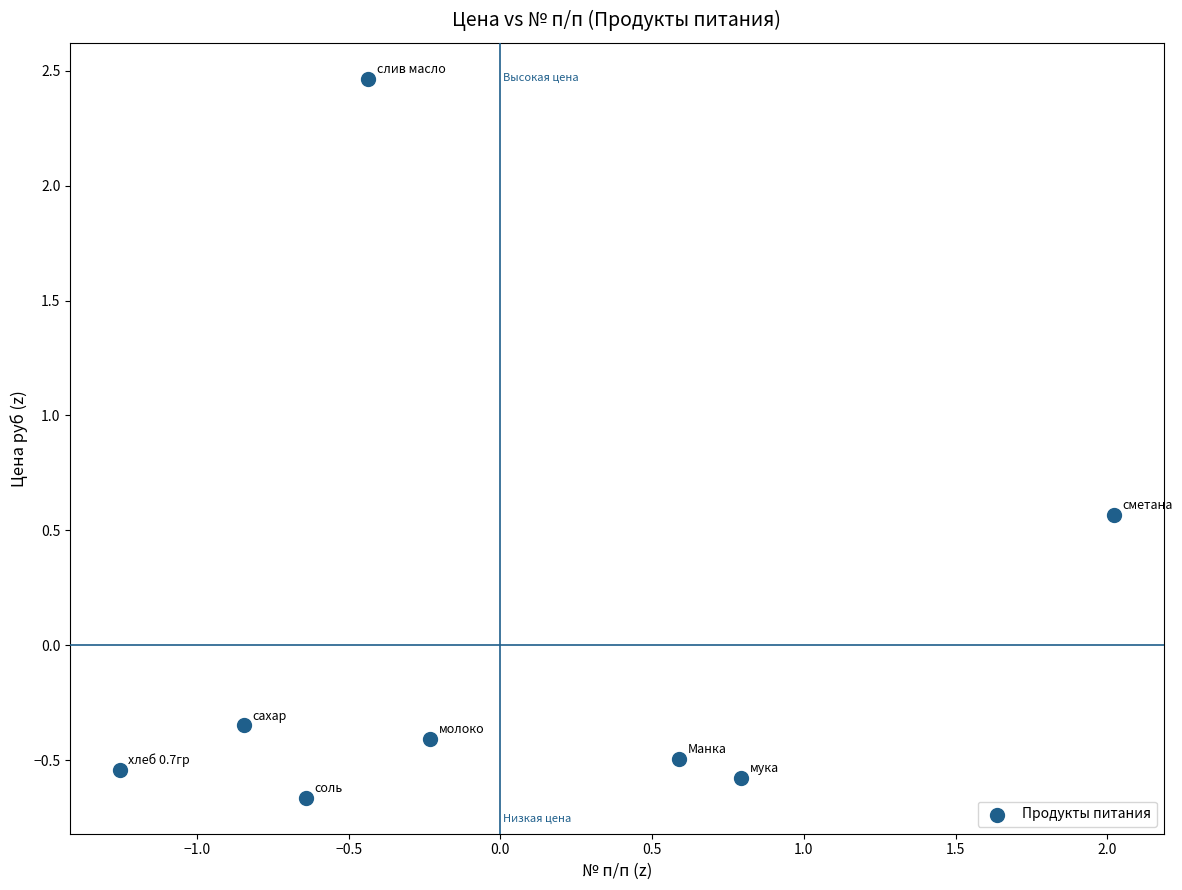

What is the range of X values (max minus min)?

3.3